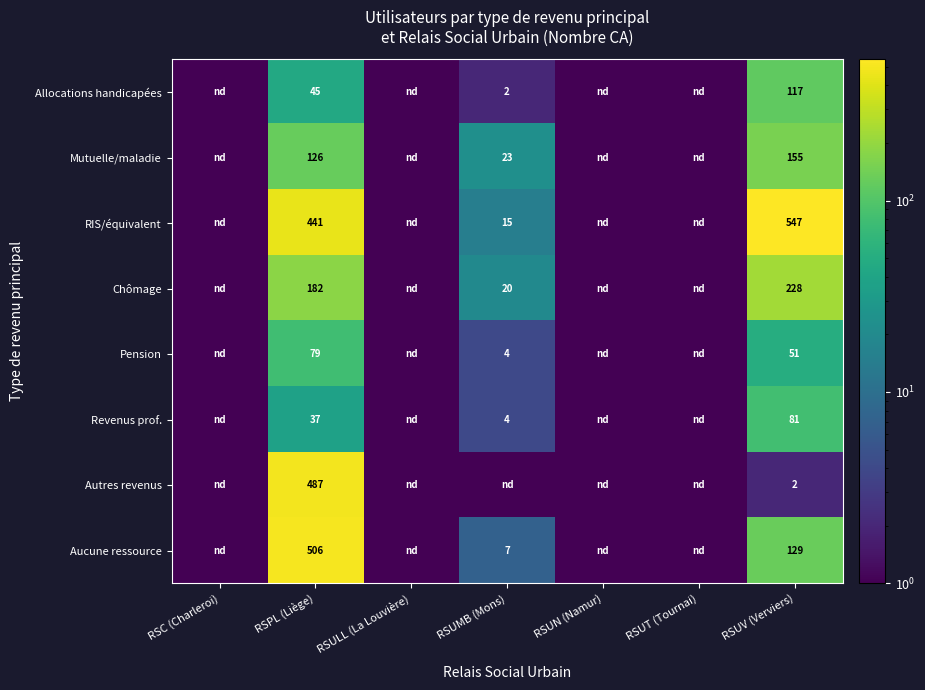

True or false: RIS/équivalent has a value of 888.7 at RSUV (Verviers).

False